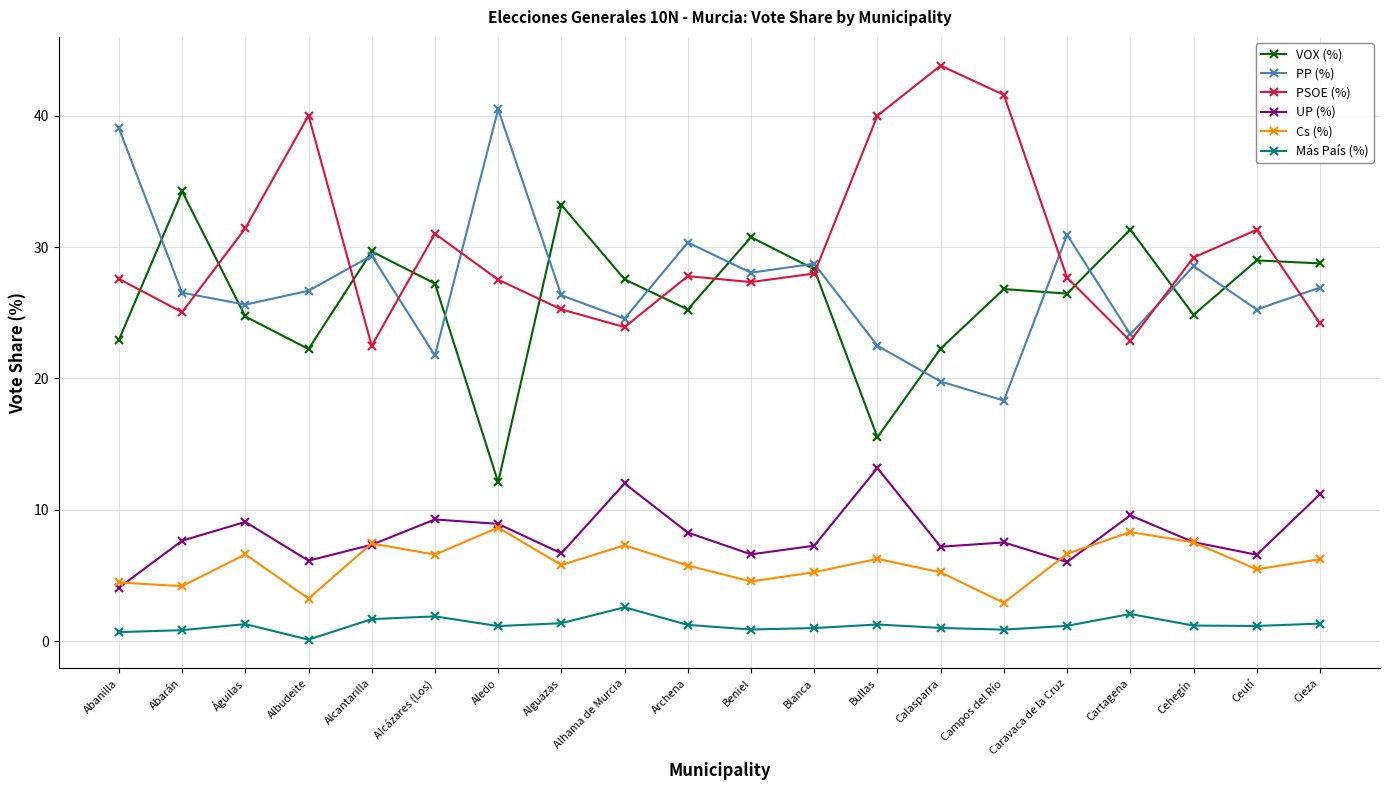

What is the label of the 4th point from the right?

Cartagena